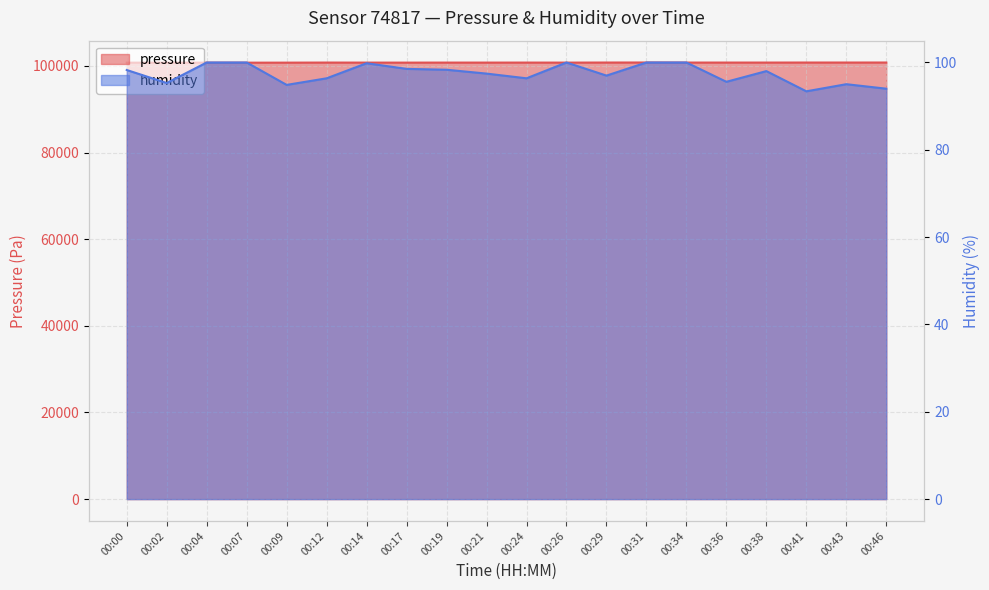

What are all the series names shown in the legend?

pressure, humidity